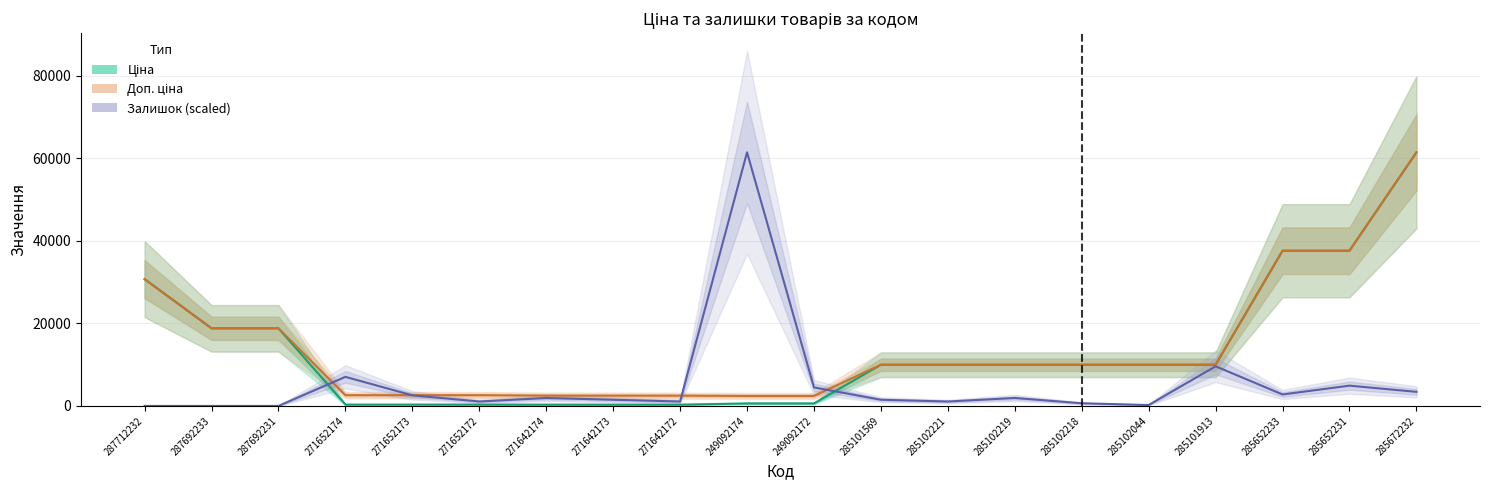

What are all the series names shown in the legend?

Ціна, Доп. ціна, Залишок (scaled)